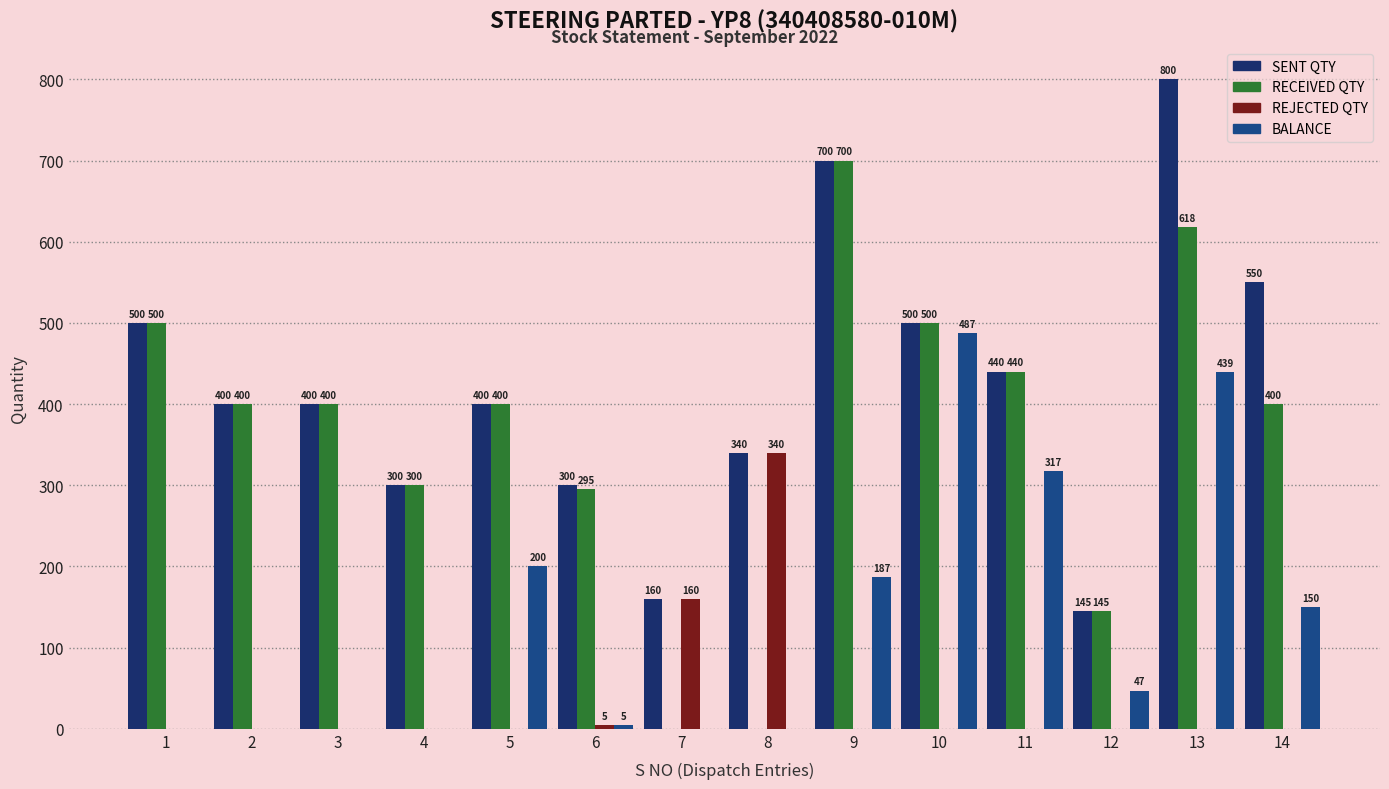

What is the sum of the SENT QTY values at 14 and 9?

1250